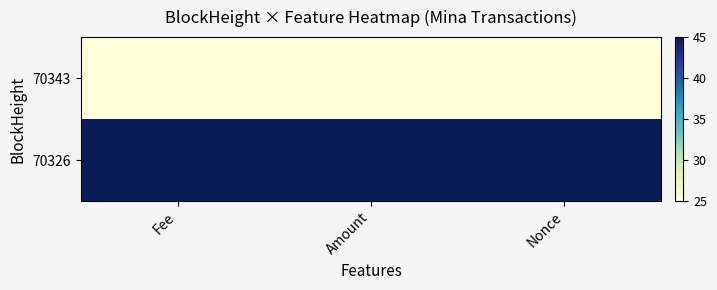

At which category is the sum across all series the highest?

Fee